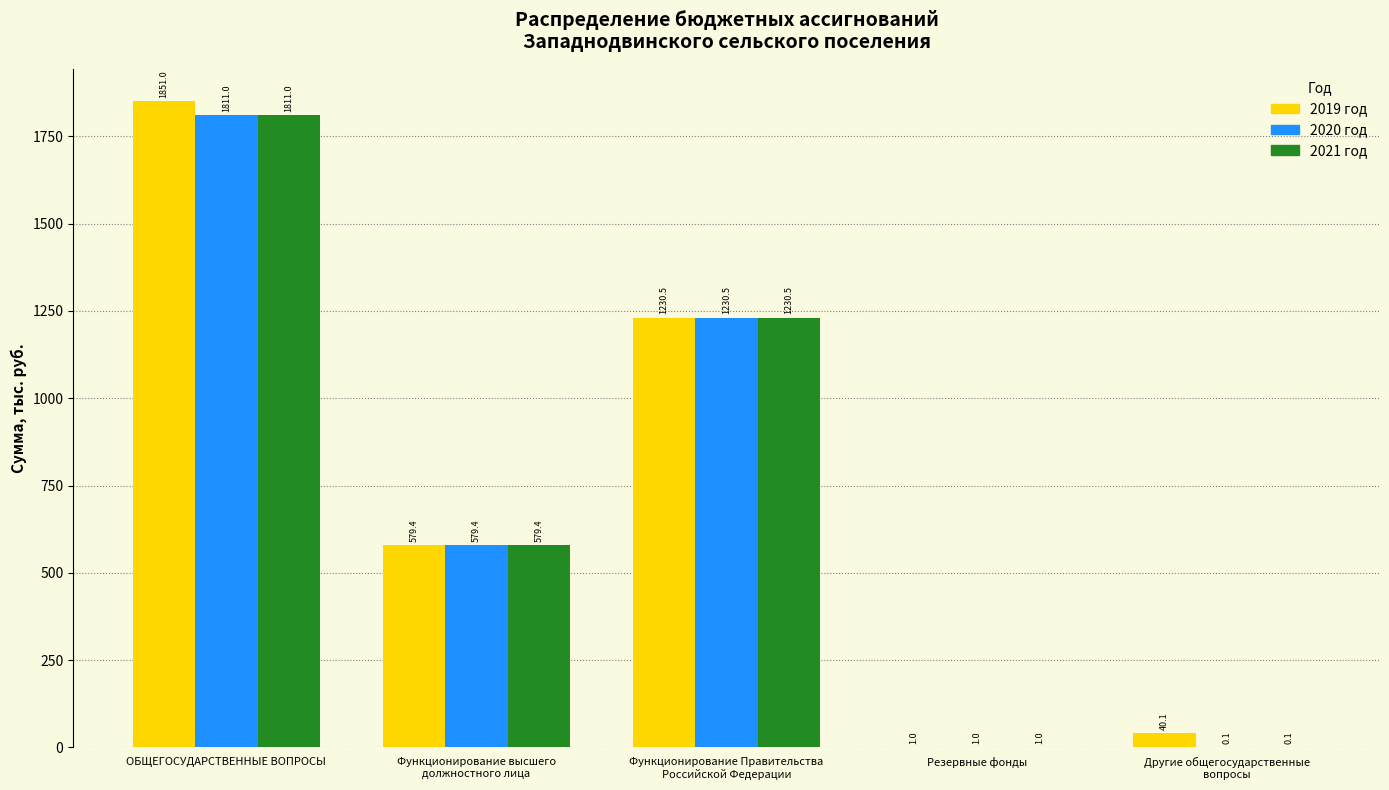

At which label does 2021 год reach its peak?

ОБЩЕГОСУДАРСТВЕННЫЕ ВОПРОСЫ